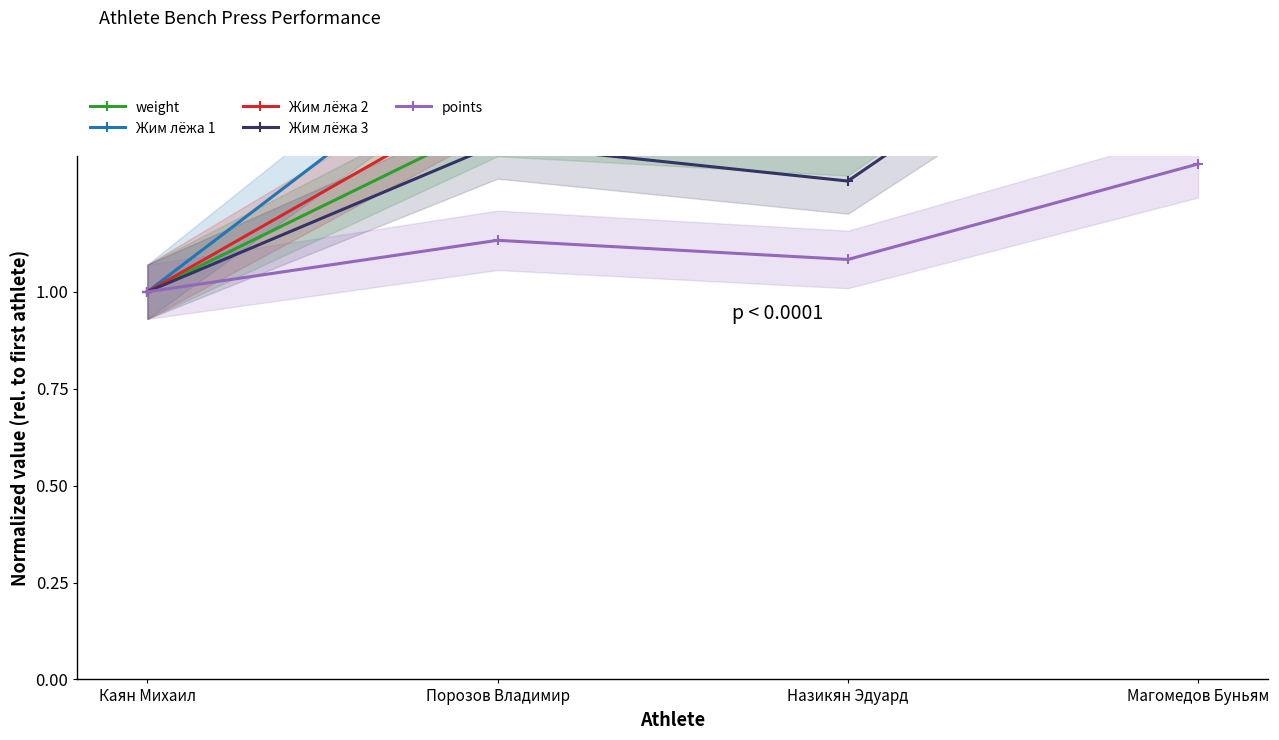

The weight series shows 1.3 at Магомедов Буньям. True or false?

False